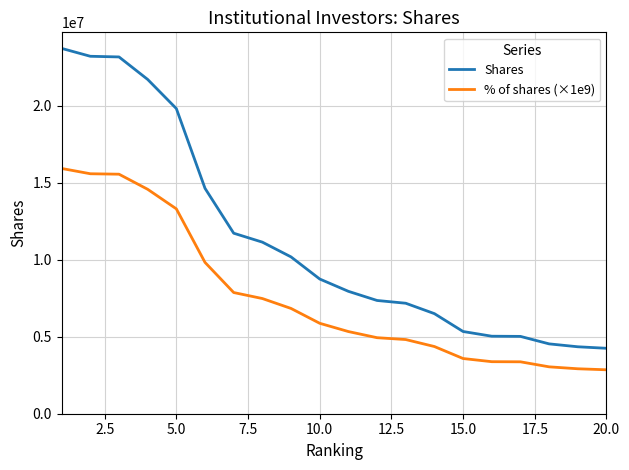

Rank the series by their average value, from highest to lowest.

Shares, % of shares (×1e9)